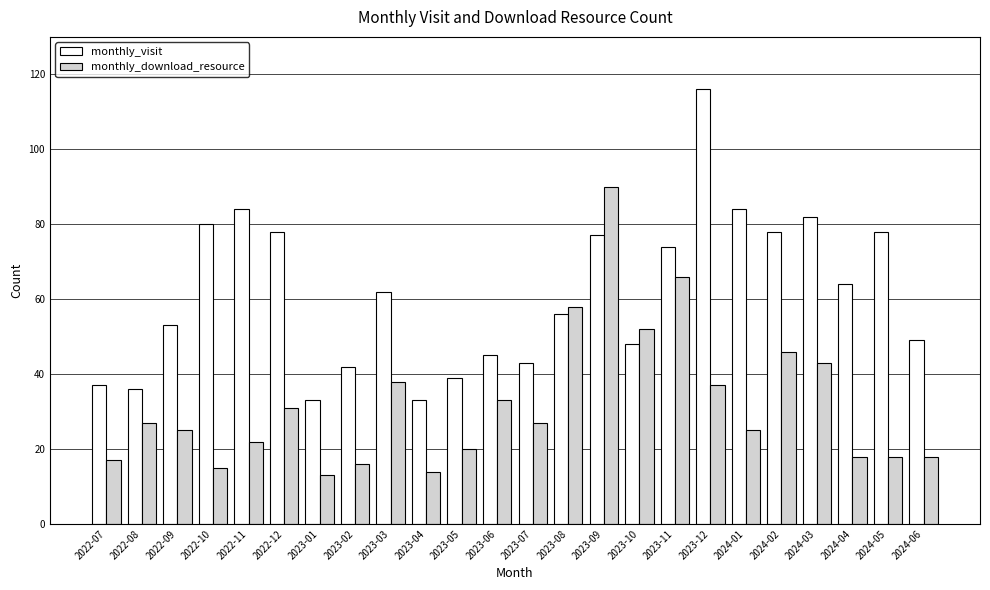

At 2024-04, list the series in order from smallest to largest.

monthly_download_resource, monthly_visit